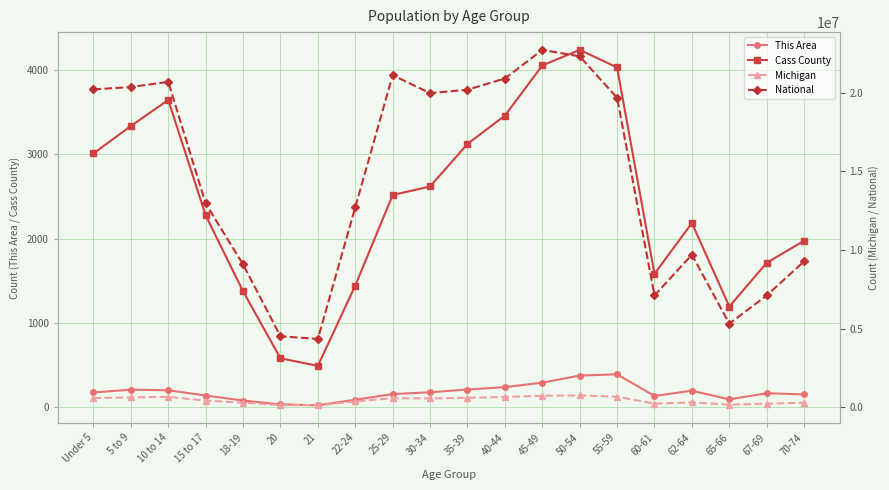

Reading left to right, what are all the values shown in this chart?

This Area: Under 5=177	5 to 9=210	10 to 14=203	15 to 17=141	18-19=81	20=36	21=25	22-24=91	25-29=158	30-34=179	35-39=212	40-44=240	45-49=293	50-54=377	55-59=392	60-61=135	62-64=198	65-66=95	67-69=168	70-74=154
Cass County: Under 5=3008	5 to 9=3333	10 to 14=3642	15 to 17=2275	18-19=1375	20=582	21=492	22-24=1443	25-29=2516	30-34=2617	35-39=3121	40-44=3456	45-49=4050	50-54=4235	55-59=4027	60-61=1582	62-64=2184	65-66=1195	67-69=1713	70-74=1974
Michigan: Under 5=596286	5 to 9=637784	10 to 14=675216	15 to 17=434782	18-19=304817	20=149350	21=138484	22-24=381238	25-29=589583	30-34=574566	35-39=612493	40-44=665481	45-49=744581	50-54=765452	55-59=683186	60-61=243067	62-64=325744	65-66=177313	67-69=241312	70-74=306084
National: Under 5=20201362	5 to 9=20348657	10 to 14=20677194	15 to 17=12954254	18-19=9086089	20=4519129	21=4354294	22-24=12712576	25-29=21101849	30-34=19962099	35-39=20179642	40-44=20890964	45-49=22708591	50-54=22298125	55-59=19664805	60-61=7113727	62-64=9704197	65-66=5319902	67-69=7115361	70-74=9278166